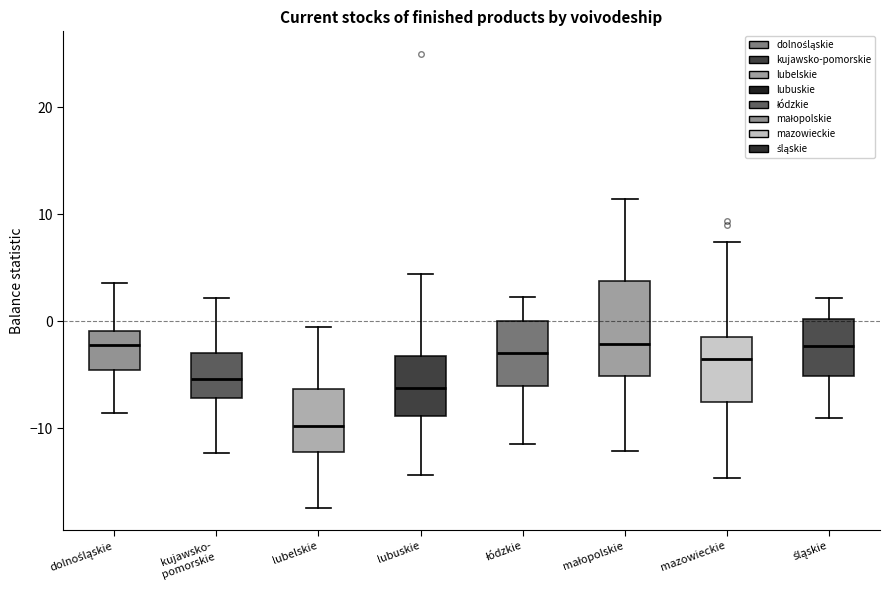

Reading left to right, transcribe this box plot: for each box, give where its median line is, the range the box spans, and where its two whiskers end, as read against the y-axis. The values are not printed on the chart, so give them approximately, as read against the axis.

dolnośląskie: median -2, box -5 to -1, whiskers -9 to 4
kujawsko- pomorskie: median -5, box -7 to -3, whiskers -12 to 2
lubelskie: median -10, box -12 to -6, whiskers -17 to 0
lubuskie: median -6, box -9 to -3, whiskers -14 to 4
łódzkie: median -3, box -6 to 0, whiskers -11 to 2
małopolskie: median -2, box -5 to 4, whiskers -12 to 11
mazowieckie: median -3, box -8 to -1, whiskers -15 to 7
śląskie: median -2, box -5 to 0, whiskers -9 to 2